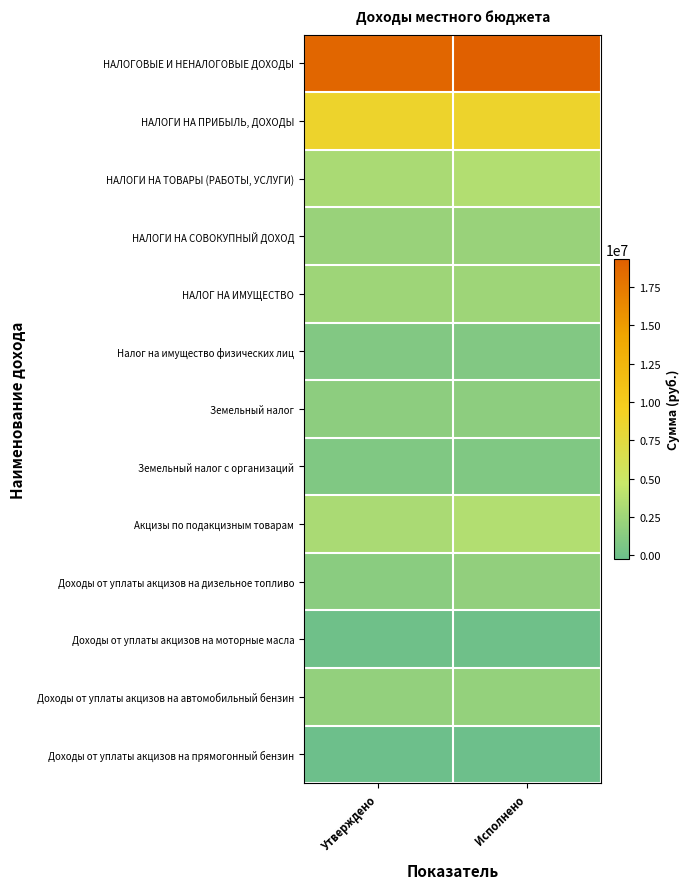

Which series has the largest total across all categories?

НАЛОГОВЫЕ И НЕНАЛОГОВЫЕ ДОХОДЫ